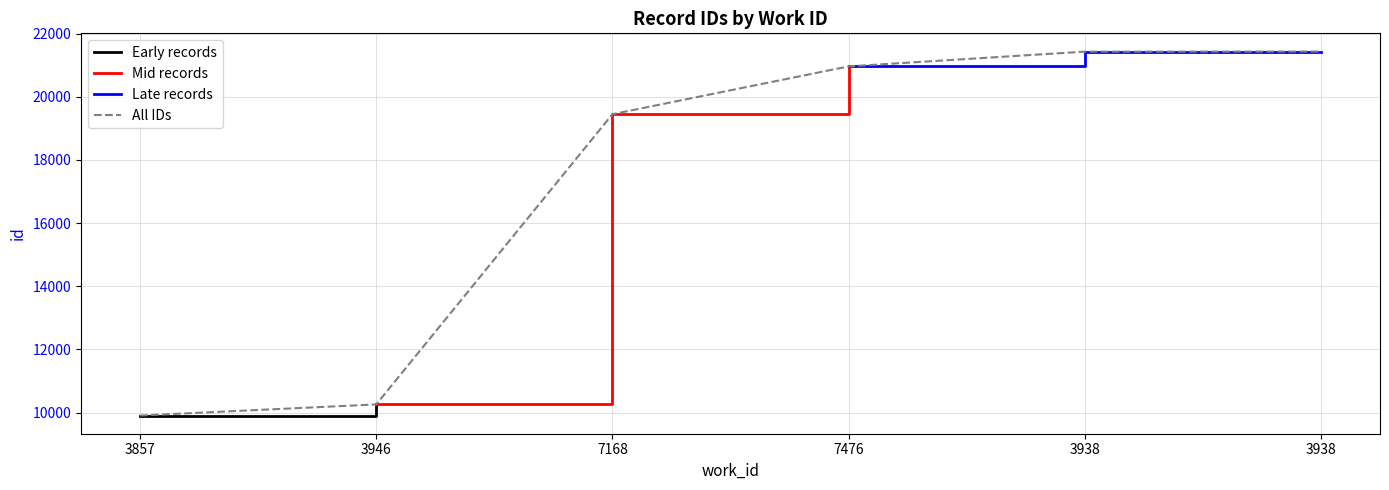

What is the label of the 3rd point from the right?

7476